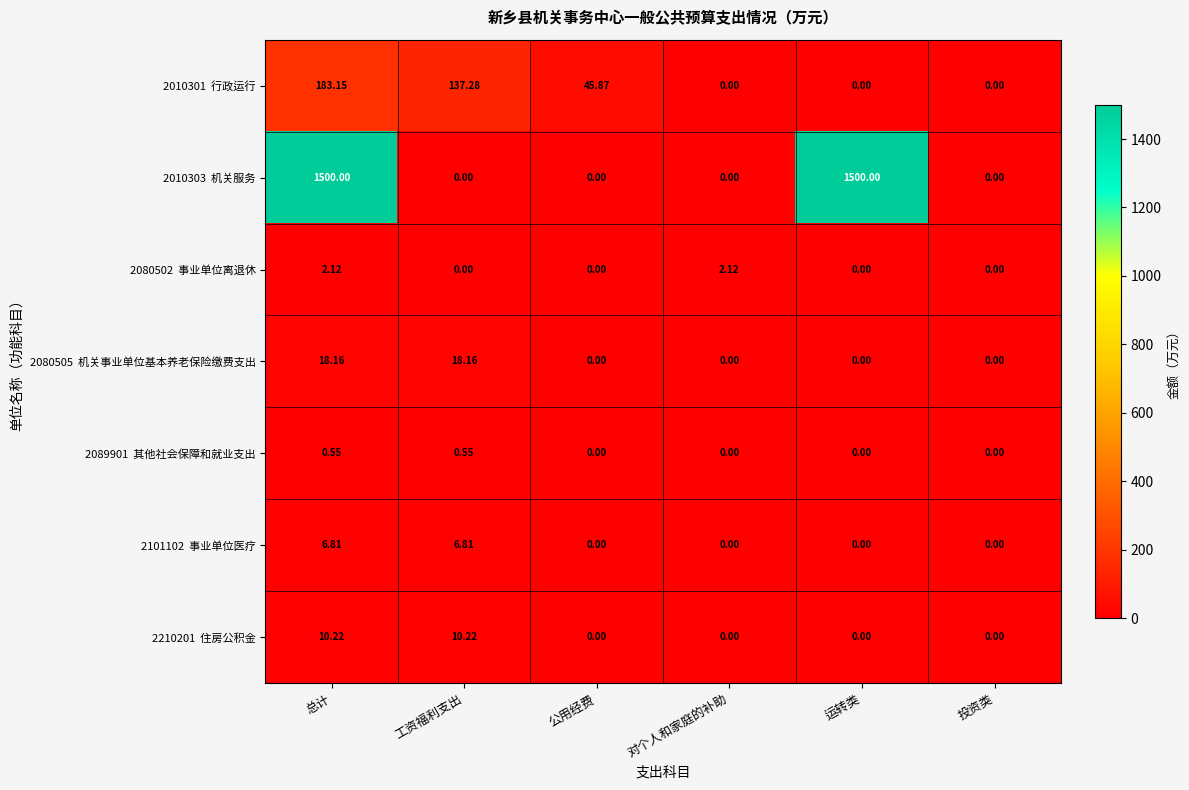

How many distinct data groups are displayed?

7